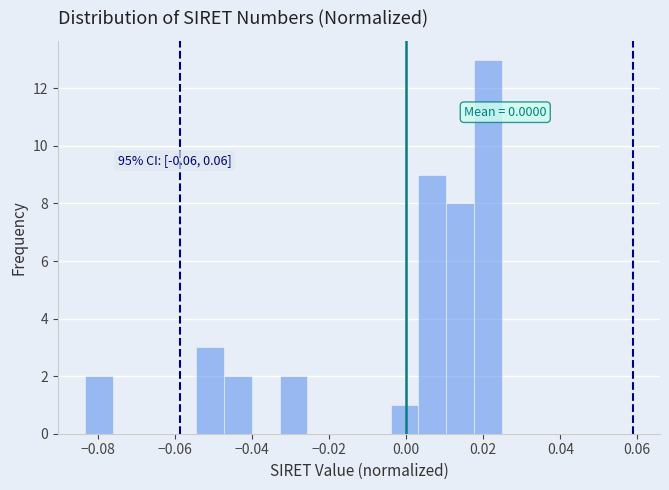

Read against the x-axis, roughly where is the centre of the tallest bar?

0.022